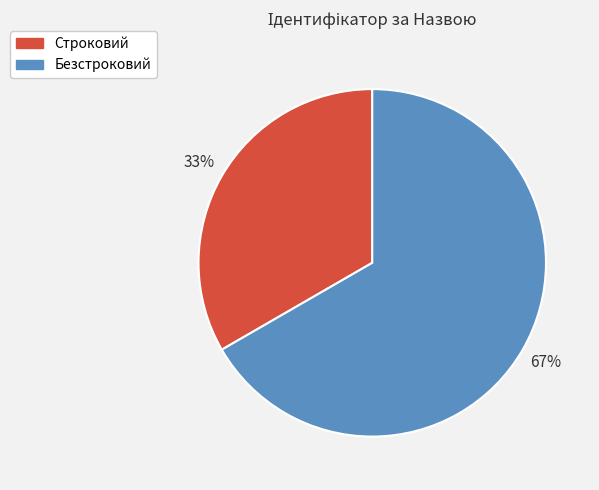

What is the ratio of the value at Строковий to the value at Безстроковий?

0.5